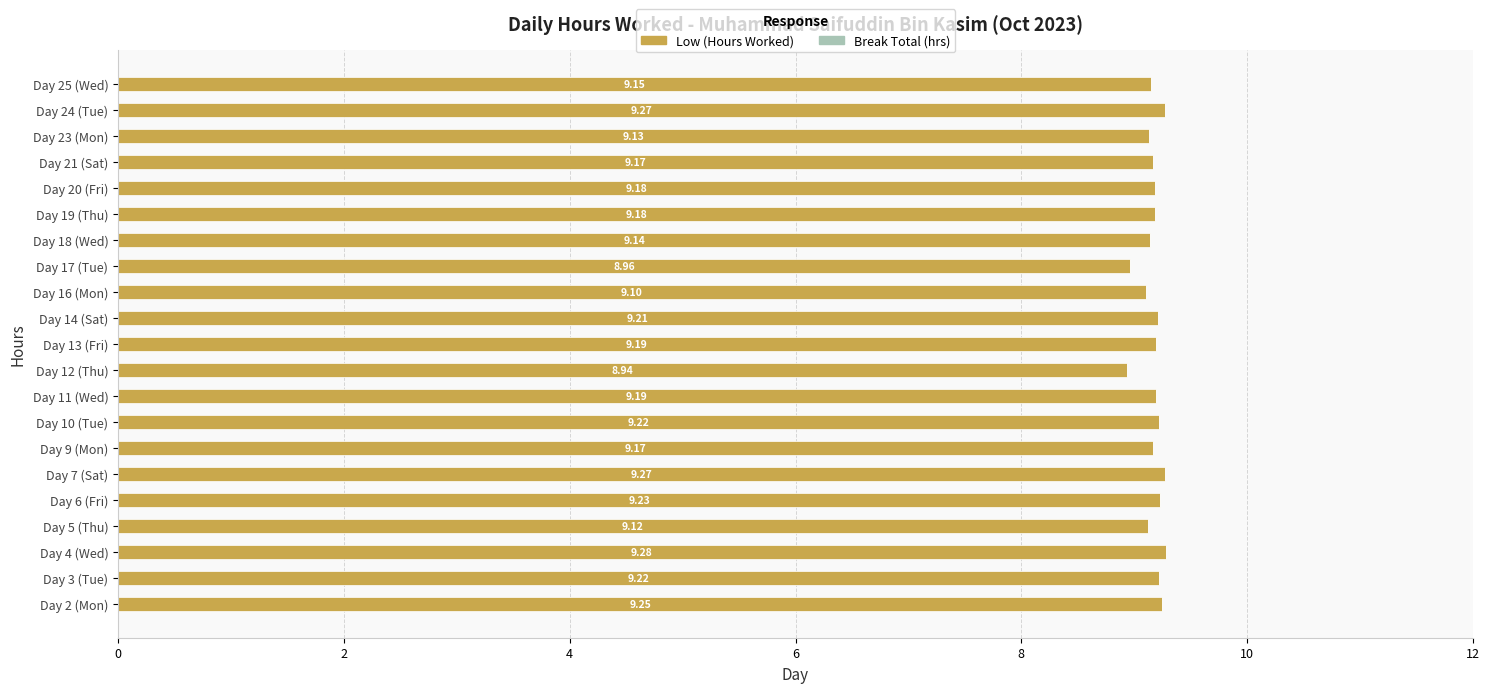

What is the difference between the maximum and second lowest values?

0.3